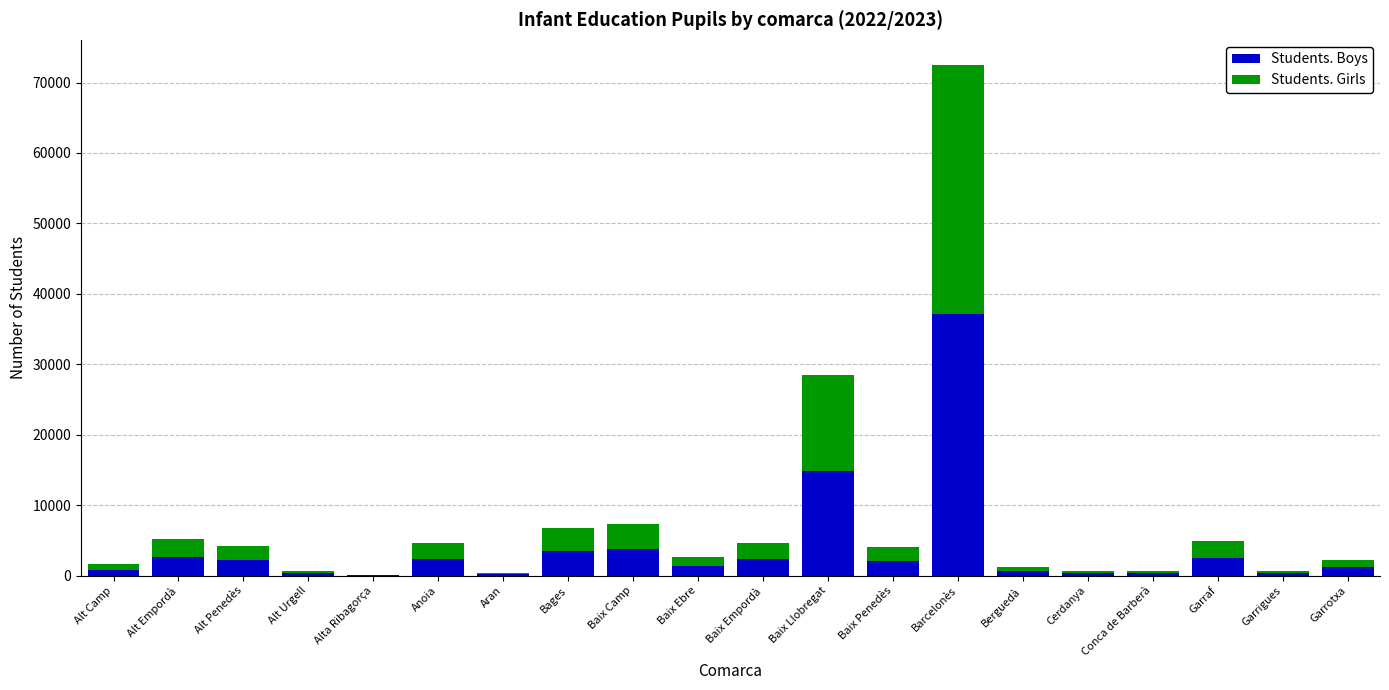

Is it true that Students. Boys equals 6518 at Baix Llobregat?

False